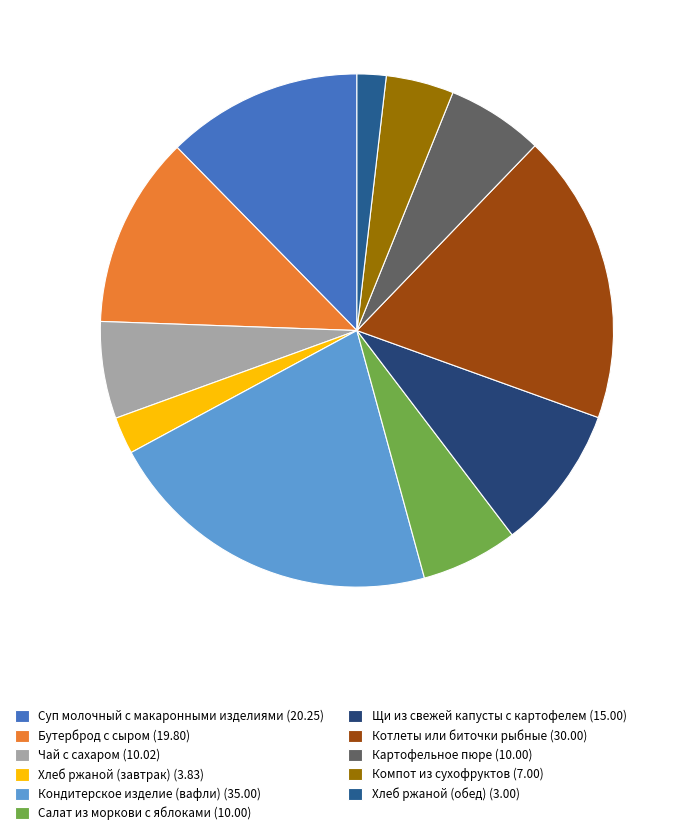

To the nearest percent, what is the difference between the Щи из свежей капусты с картофелем and Хлеб ржаной (завтрак) slice percentages?

7%